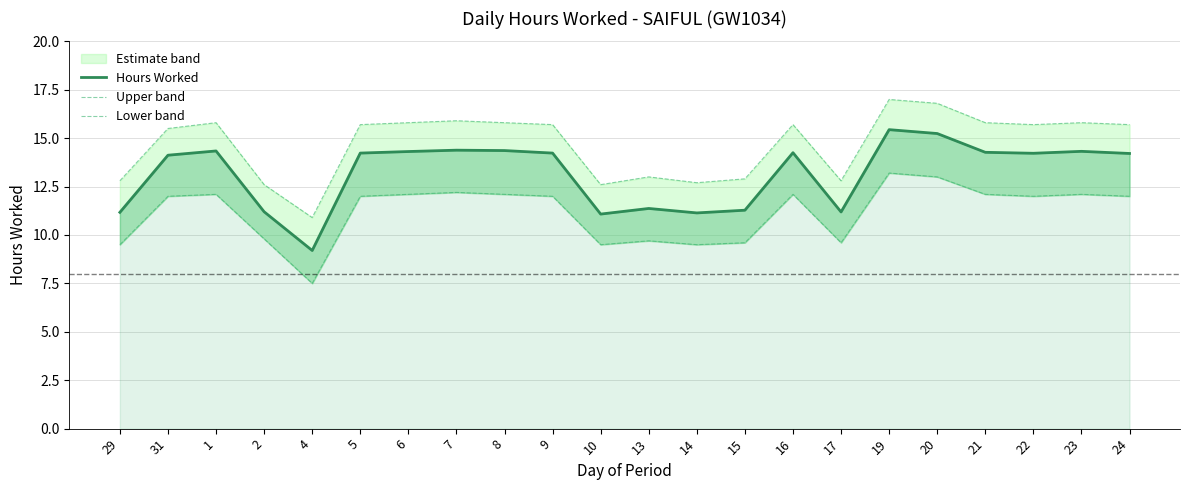

List the labels in order of Upper band value, smallest first.

4, 2, 10, 14, 29, 17, 15, 13, 31, 5, 9, 16, 22, 24, 1, 6, 8, 21, 23, 7, 20, 19